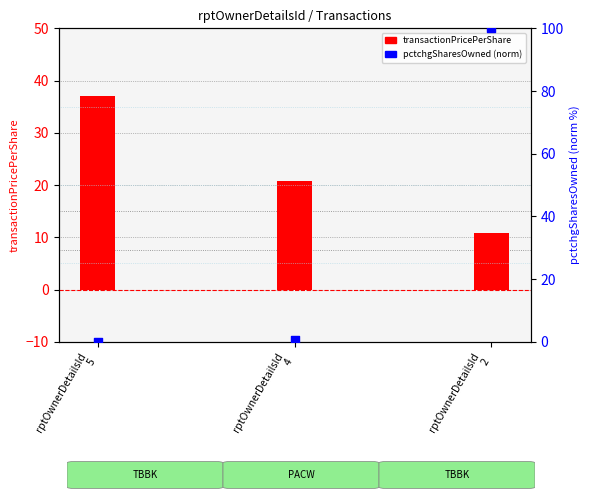

Which series reaches the maximum Y coordinate?

pctchgSharesOwned (norm)